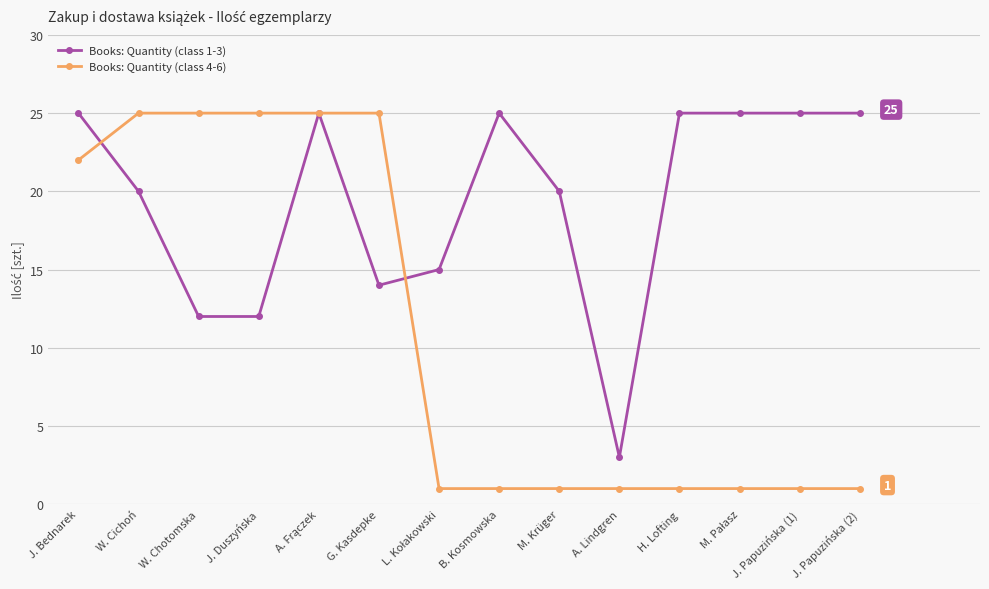

At G. Kasdepke, list the series in order from largest to smallest.

Books: Quantity (class 4-6), Books: Quantity (class 1-3)